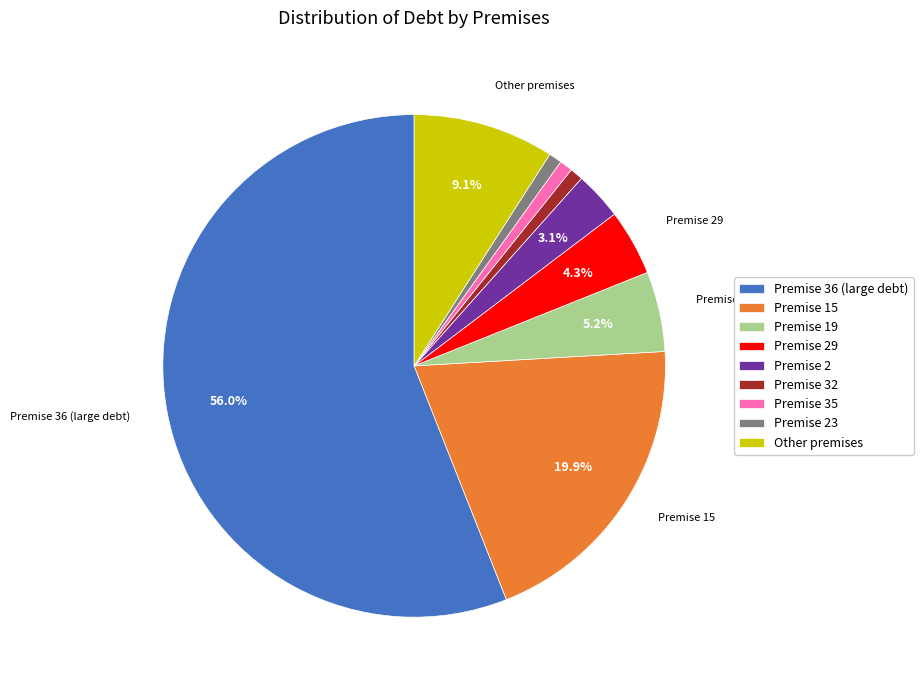

Is there a majority slice in this chart?

Yes